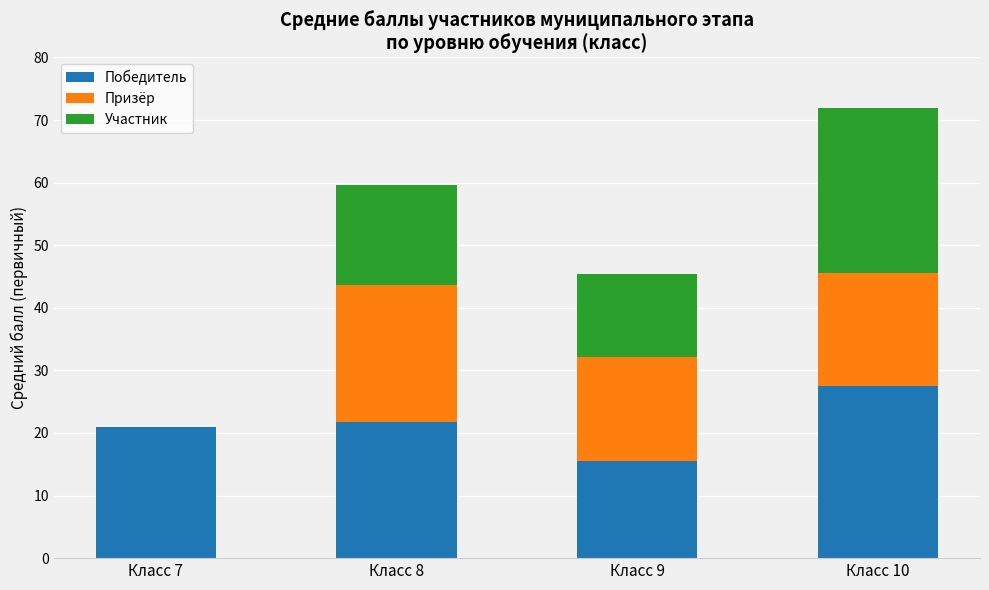

How many data points does each series have?

4